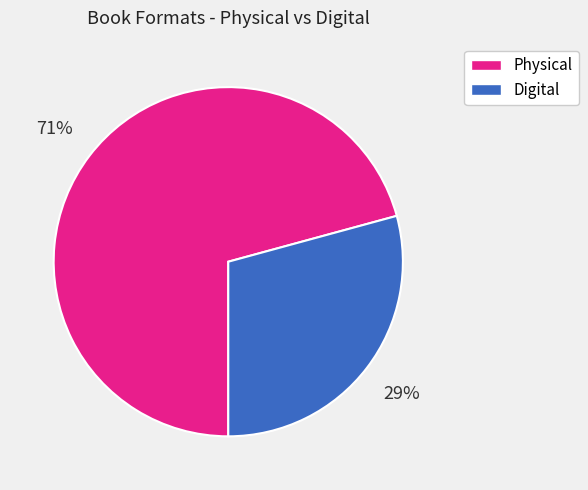

Is there any slice that represents more than half of the pie?

Yes